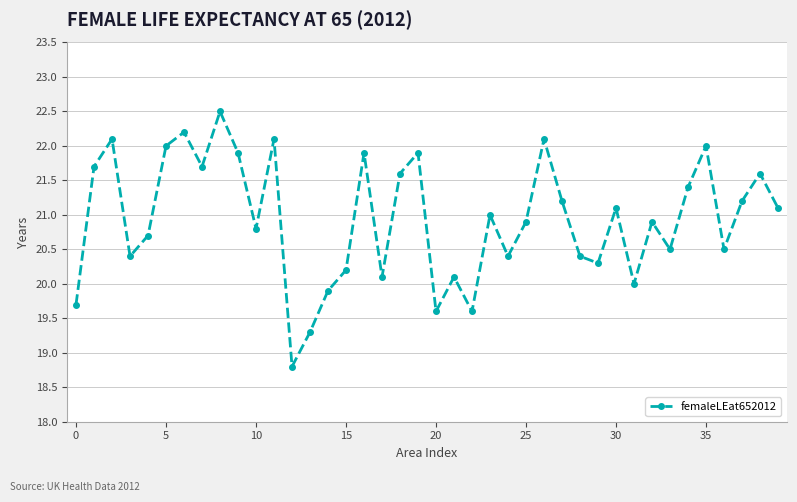

True or false: the data has more than 1 interior local peaks.

True